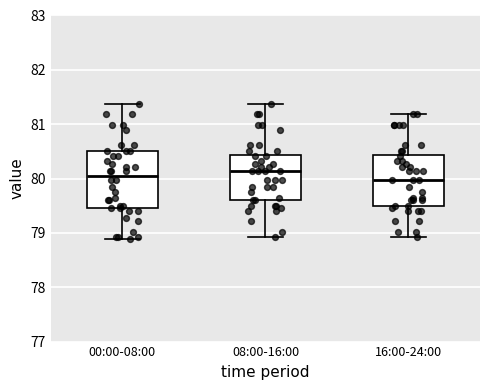

Comparing the boxes themselves (not the whiskers), which one is the tallest?

00:00-08:00